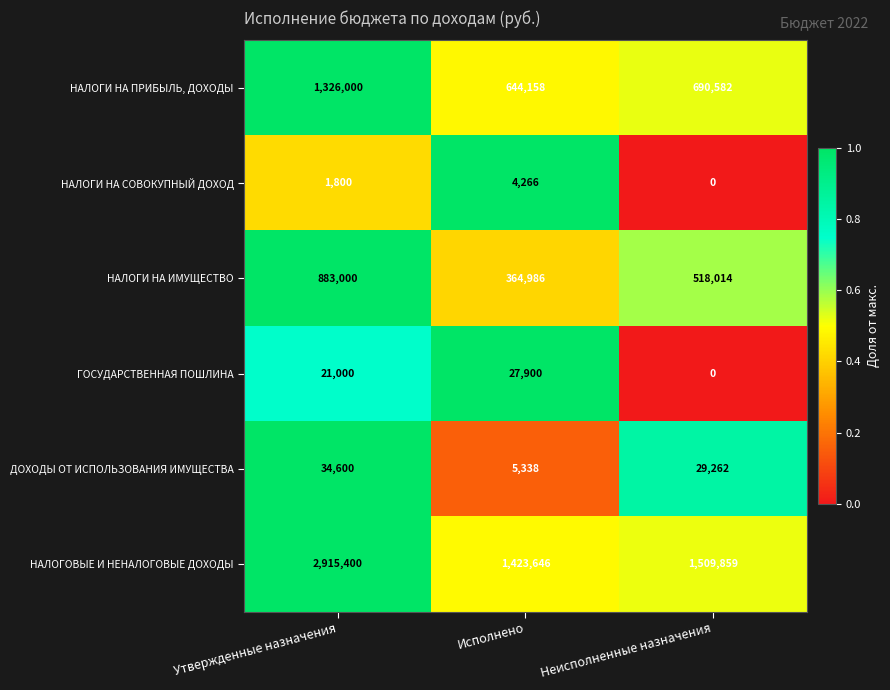

The ГОСУДАРСТВЕННАЯ ПОШЛИНА series shows -11035 at Неисполненные назначения. True or false?

False